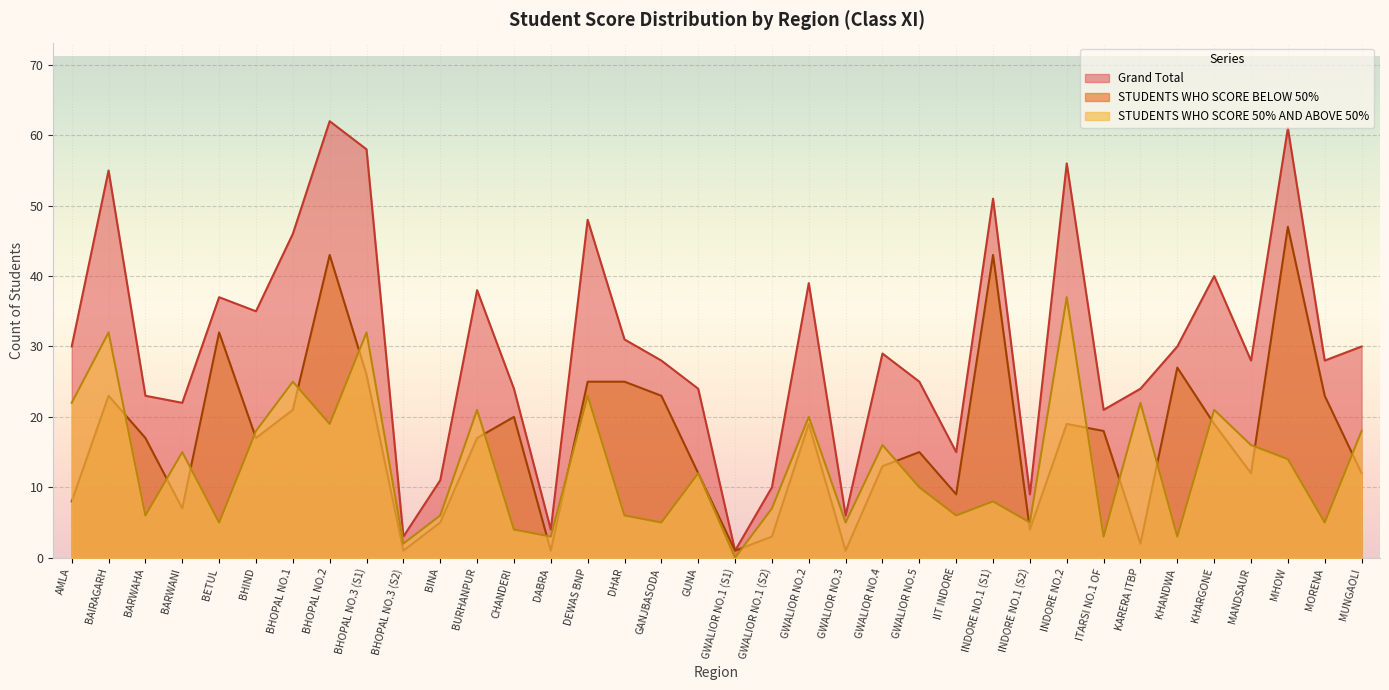

Reading right to left, what are all the values shown in this chart?

Grand Total: 30	28	61	28	40	30	24	21	56	9	51	15	25	29	6	39	10	1	24	28	31	48	4	24	38	11	3	58	62	46	35	37	22	23	55	30
STUDENTS WHO SCORE BELOW 50%: 12	23	47	12	19	27	2	18	19	4	43	9	15	13	1	19	3	1	12	23	25	25	1	20	17	5	1	26	43	21	17	32	7	17	23	8
STUDENTS WHO SCORE 50% AND ABOVE 50%: 18	5	14	16	21	3	22	3	37	5	8	6	10	16	5	20	7	0	12	5	6	23	3	4	21	6	2	32	19	25	18	5	15	6	32	22